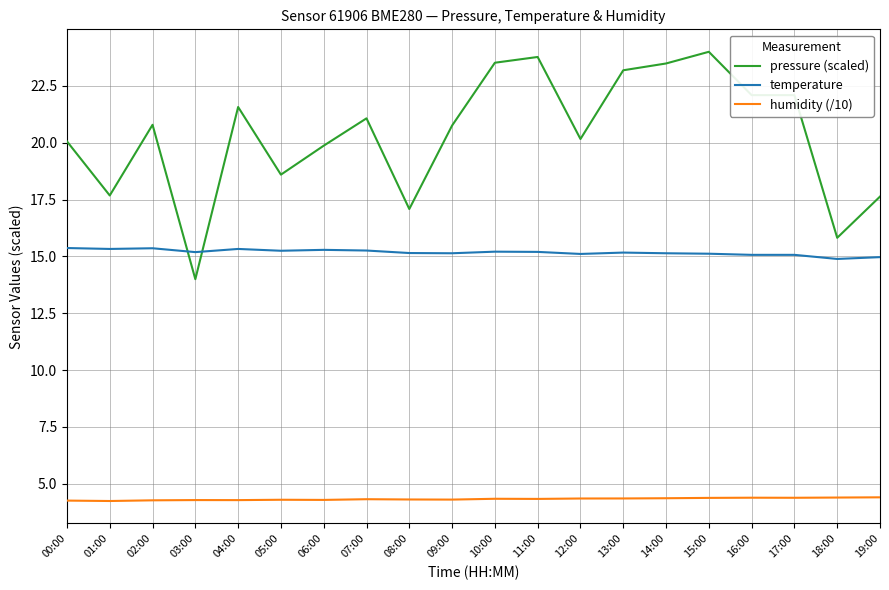

What are all the series names shown in the legend?

pressure (scaled), temperature, humidity (/10)